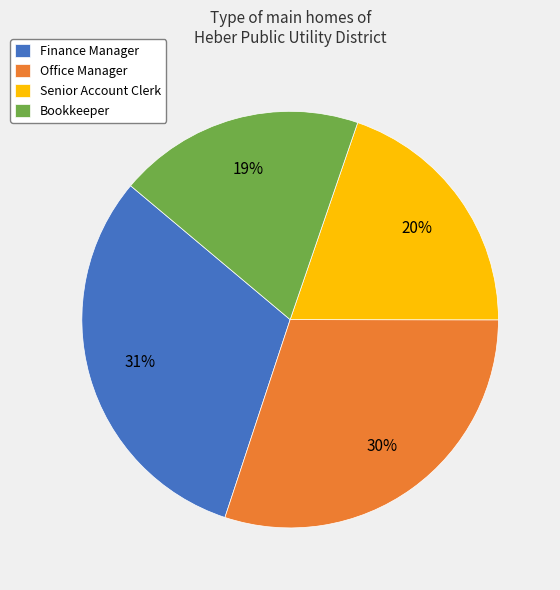

To the nearest percent, what is the average slice percentage?

25%